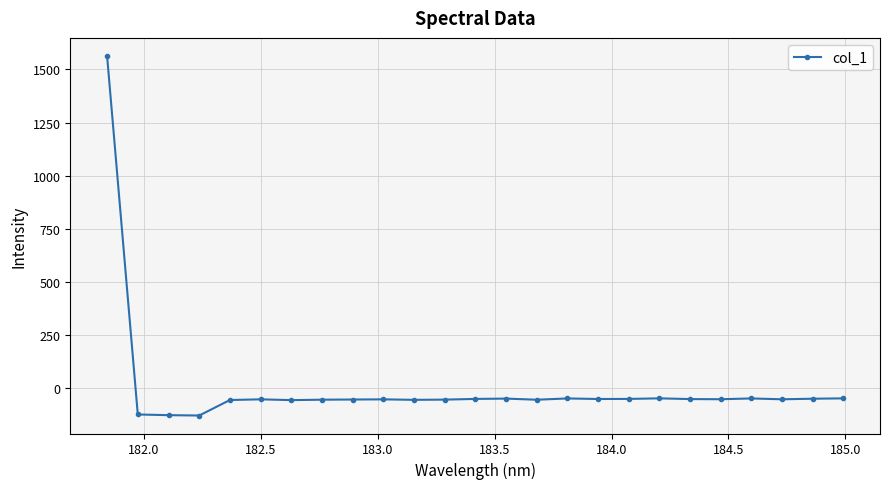

What is the minimum value shown in the chart?

-127.5